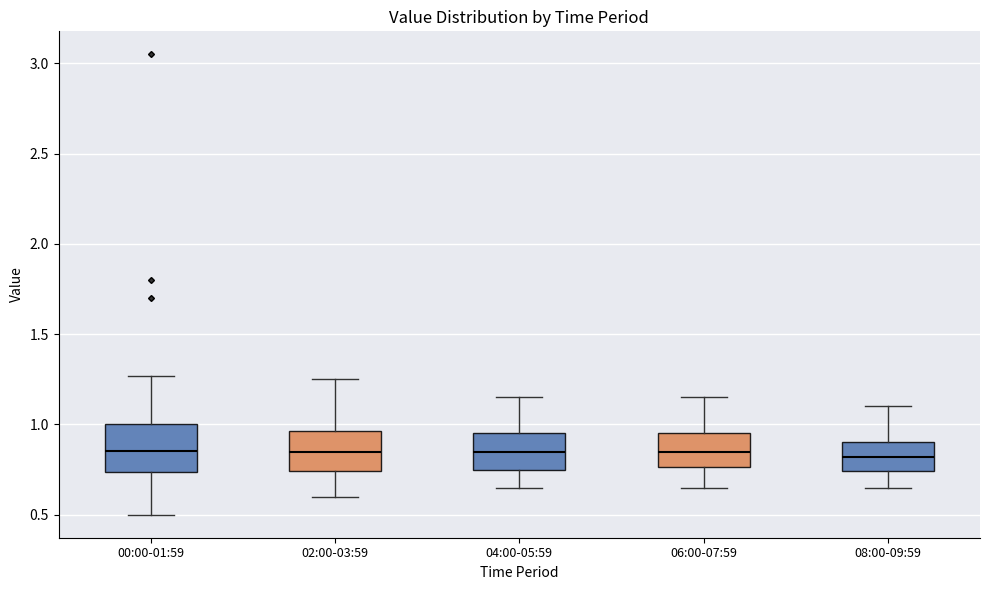

Where does the median line of the box for 04:00-05:59 sit on the y-axis? The values are not printed on the chart, so give them approximately, as read against the axis.

0.85